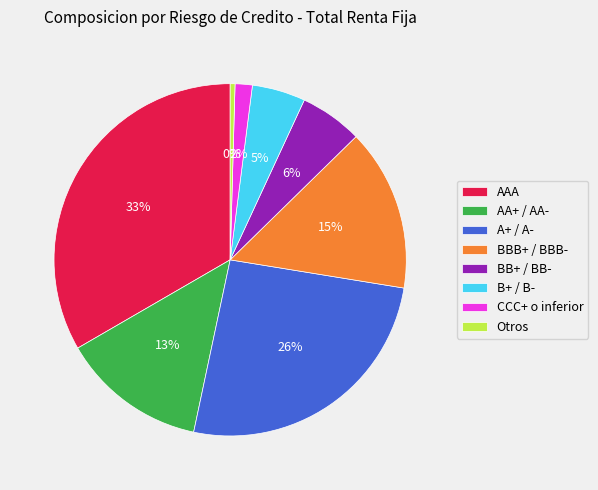

Is there any slice that represents more than half of the pie?

No